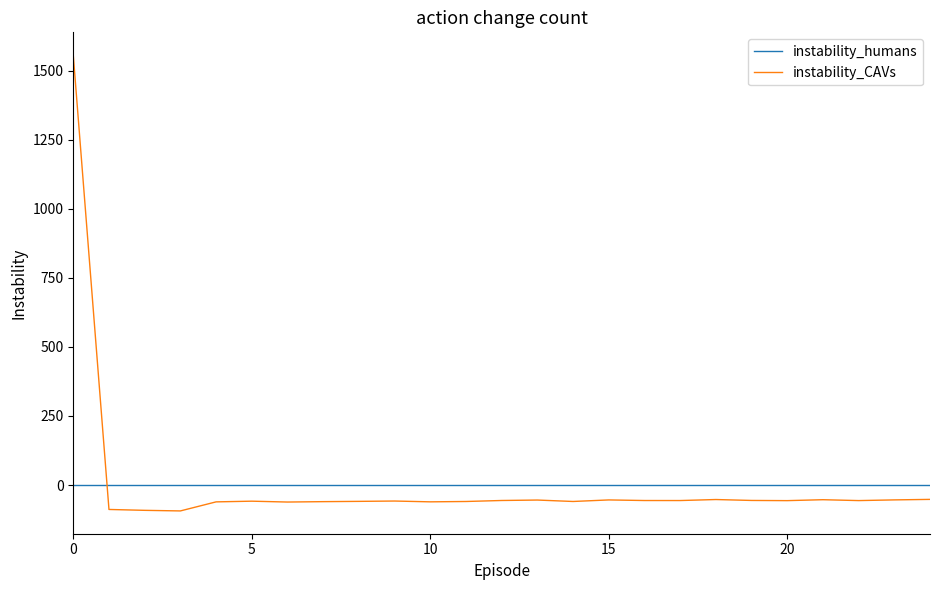

How many lines are shown in the chart?

2